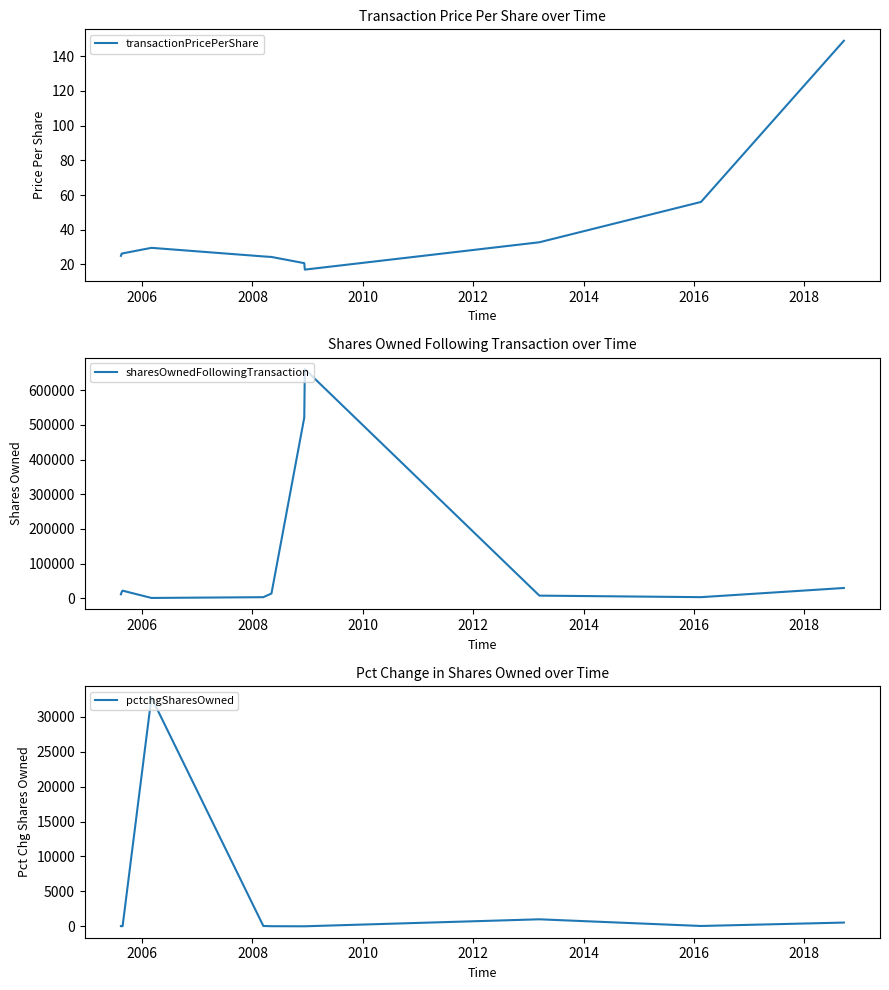

What is the lowest value of the transactionPricePerShare series?

17.0